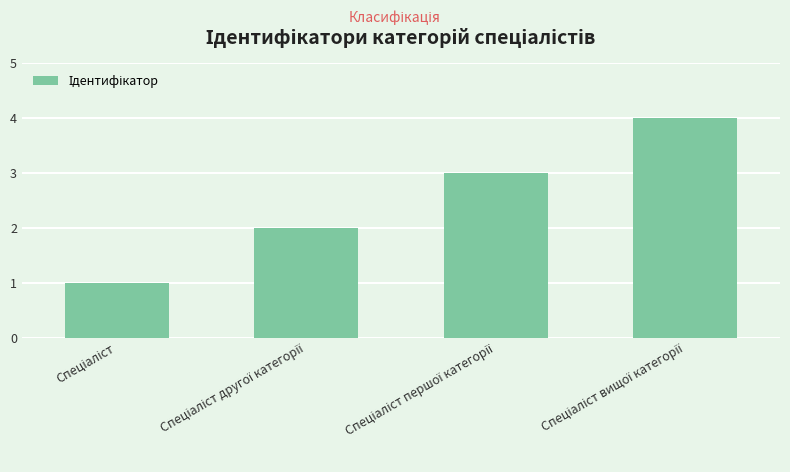

What is the maximum value shown in the chart?

4